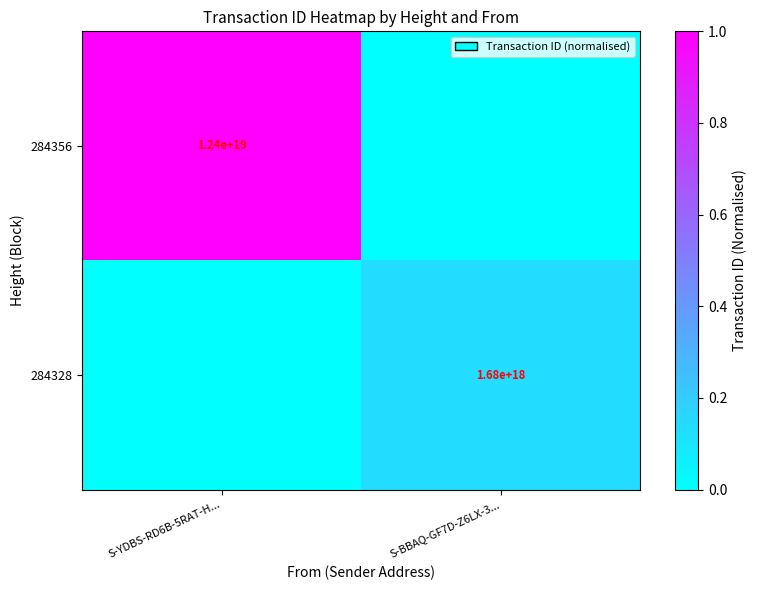

Is it true that 284328 equals 2687738663538927616 at S-BBAQ-GF7D-Z6LX-3...?

False